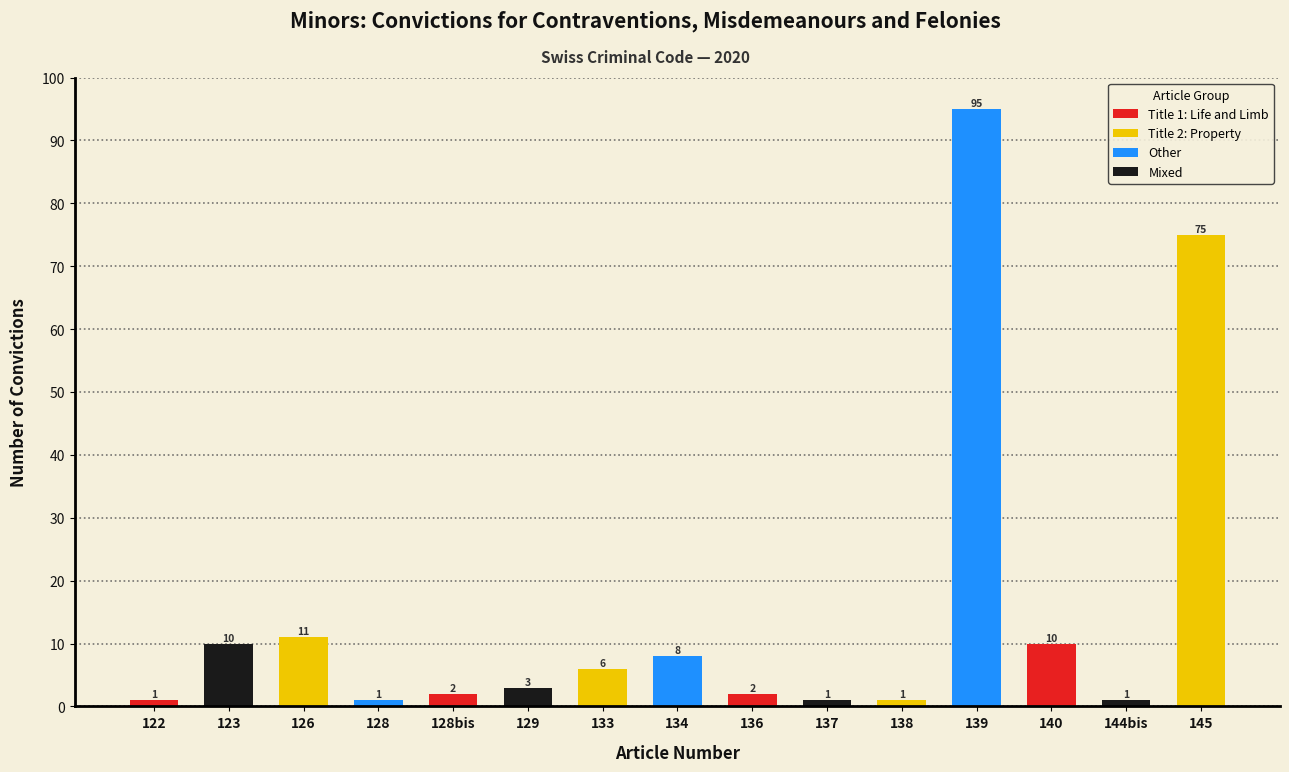

Reading right to left, what are all the values shown in this chart?

145=75	144bis=1	140=10	139=95	138=1	137=1	136=2	134=8	133=6	129=3	128bis=2	128=1	126=11	123=10	122=1